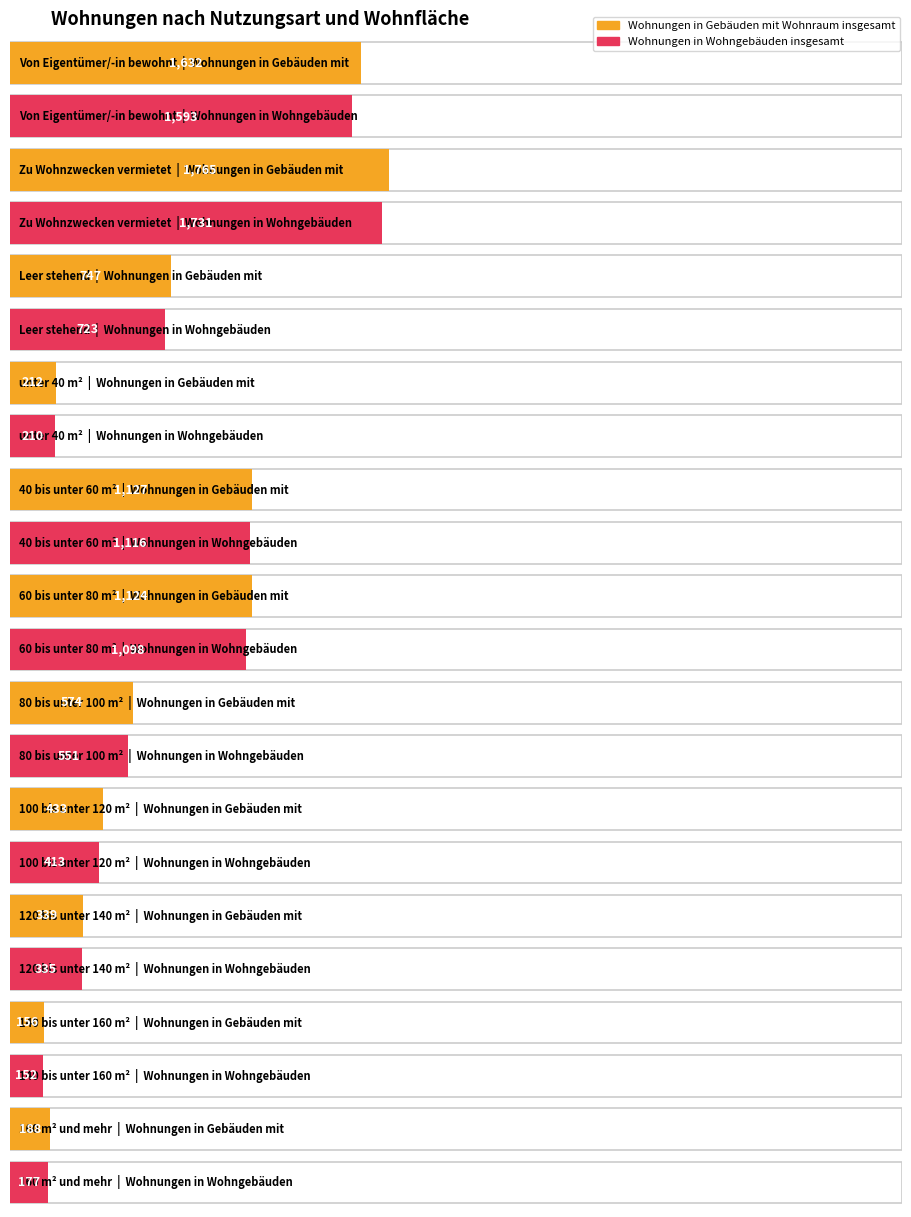

What is the sum of the Wohnungen in Wohngebäuden insgesamt values at 40 bis unter 60 m² and Zu Wohnzwecken vermietet?

2847